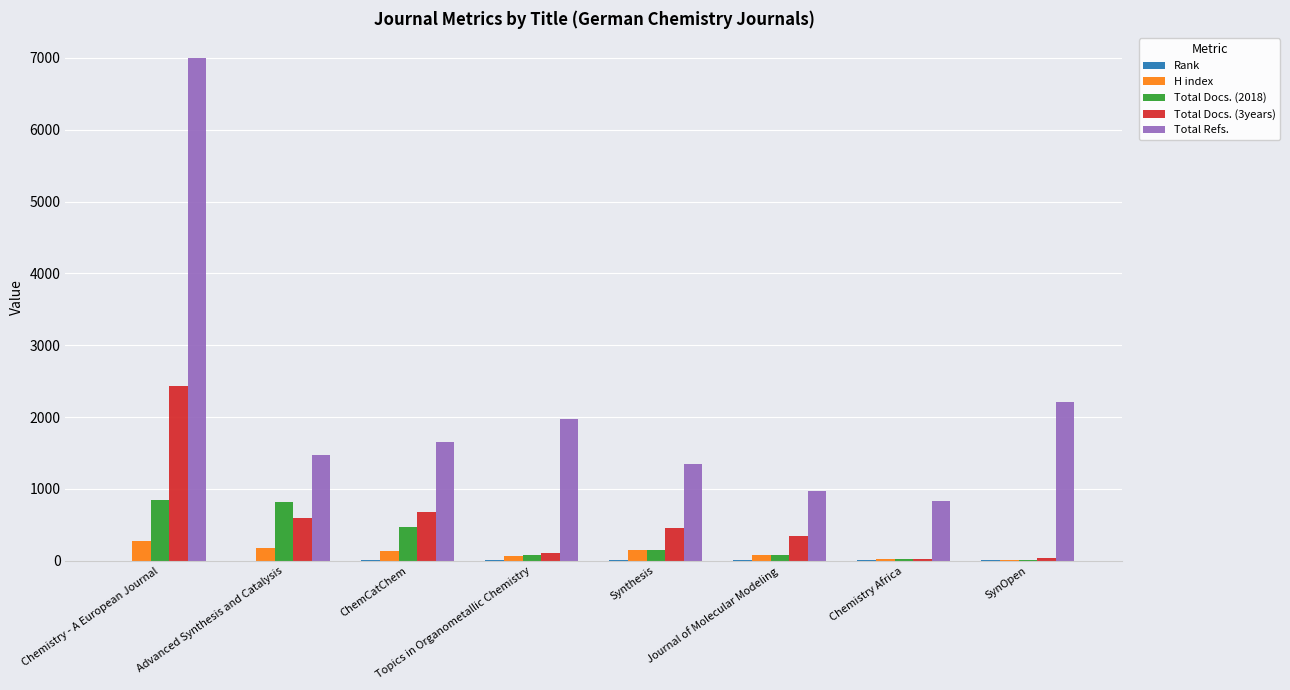

True or false: H index has a value of 172 at Advanced Synthesis and Catalysis.

True